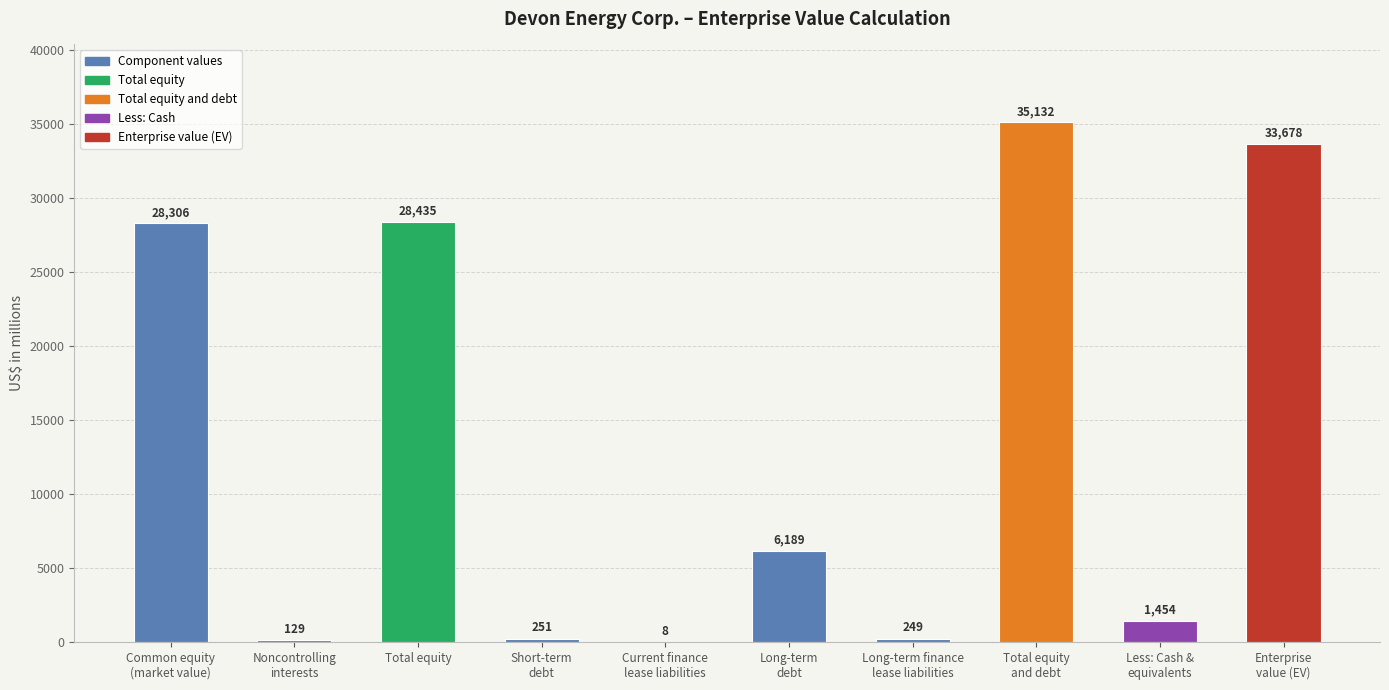

The value at Total equity is 39847. True or false?

False